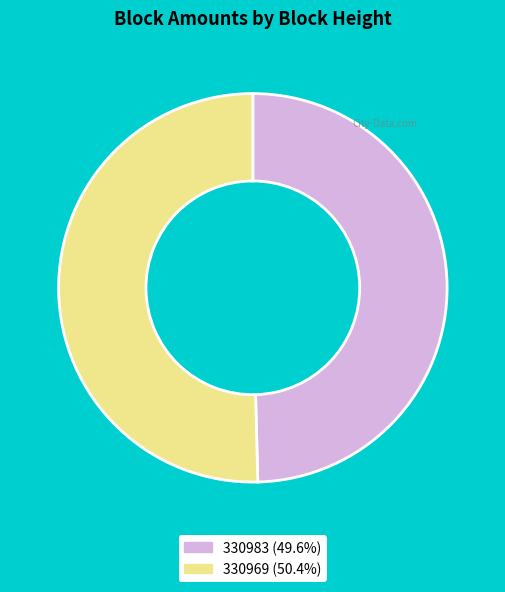

Which slice is the smallest?

330983